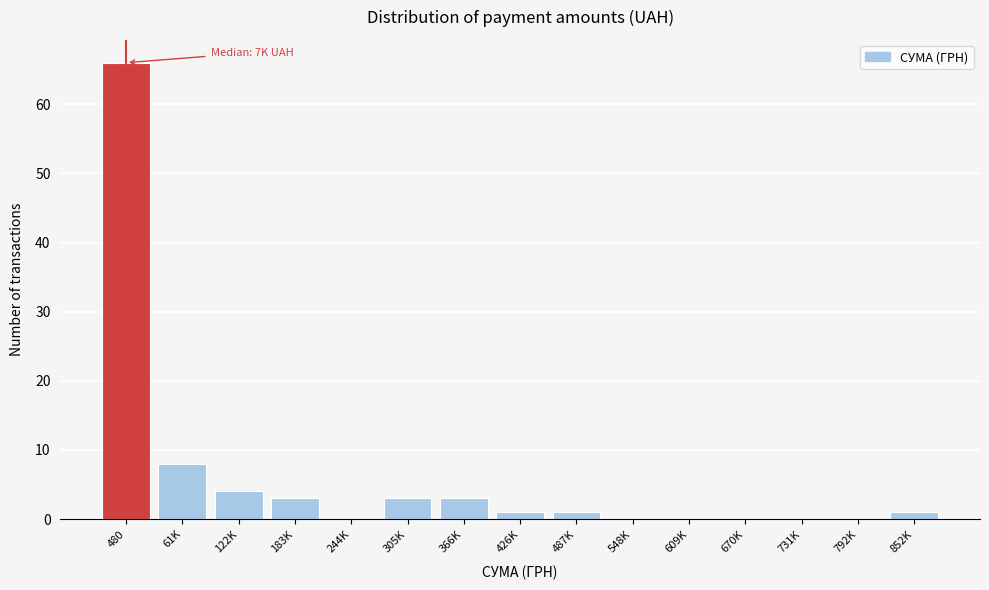

Reading left to right, extract all data points from this chart.

480=66	61K=8	122K=4	183K=3	244K=0	305K=3	366K=3	426K=1	487K=1	548K=0	609K=0	670K=0	731K=0	792K=0	852K=1